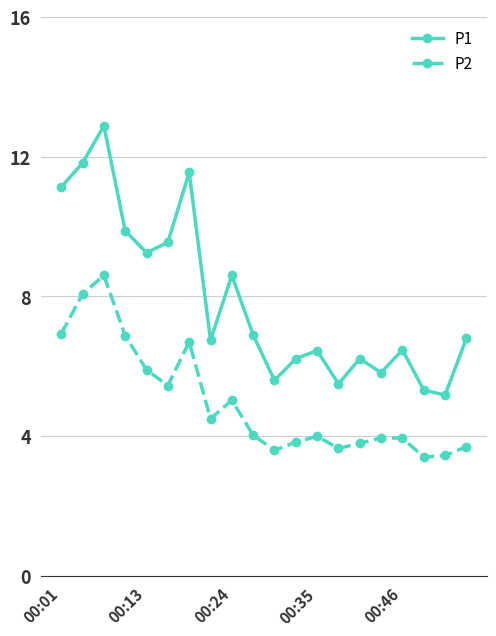

List the series in order of their peak value, lowest first.

P2, P1